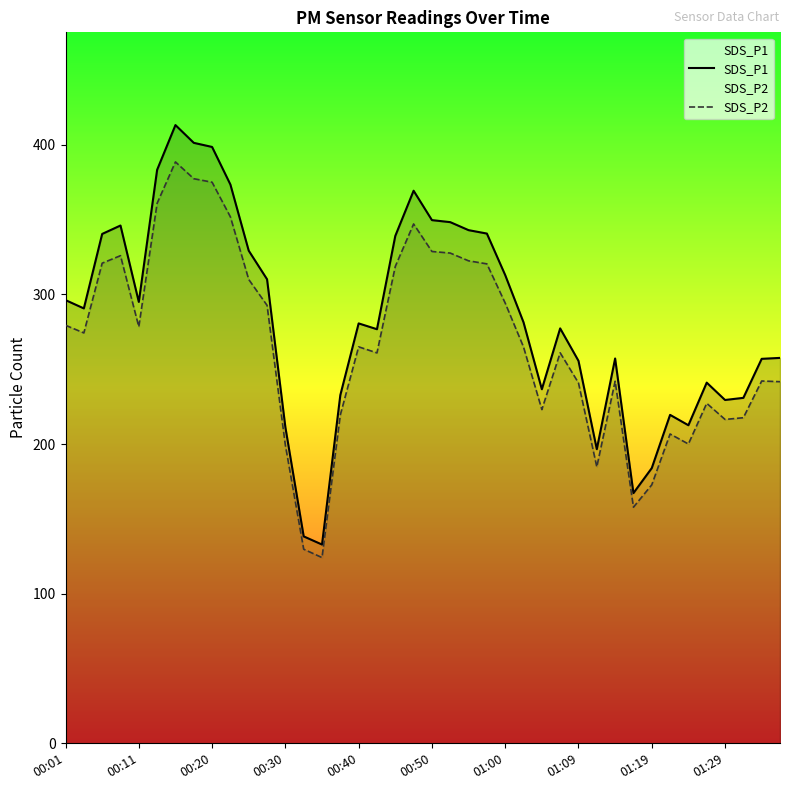

Which series has the largest total across all categories?

SDS_P1